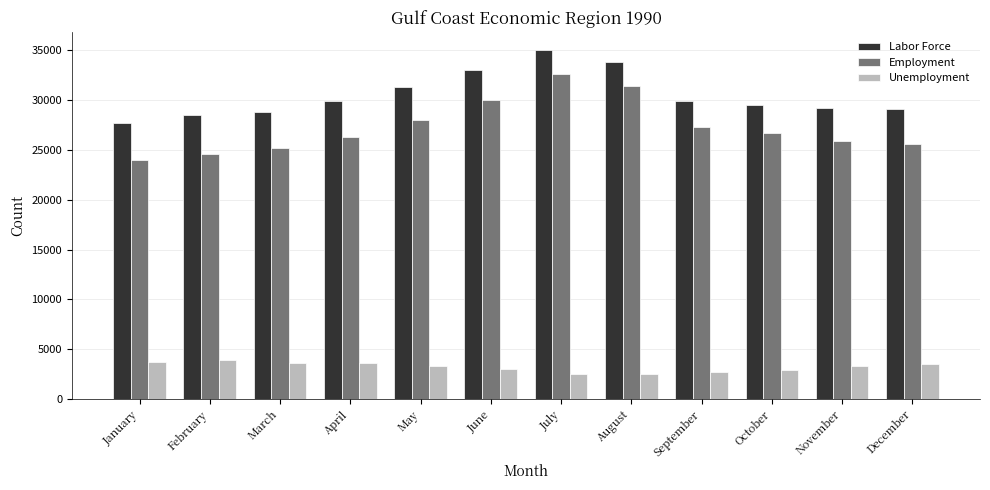

Which series has the largest total across all categories?

Labor Force